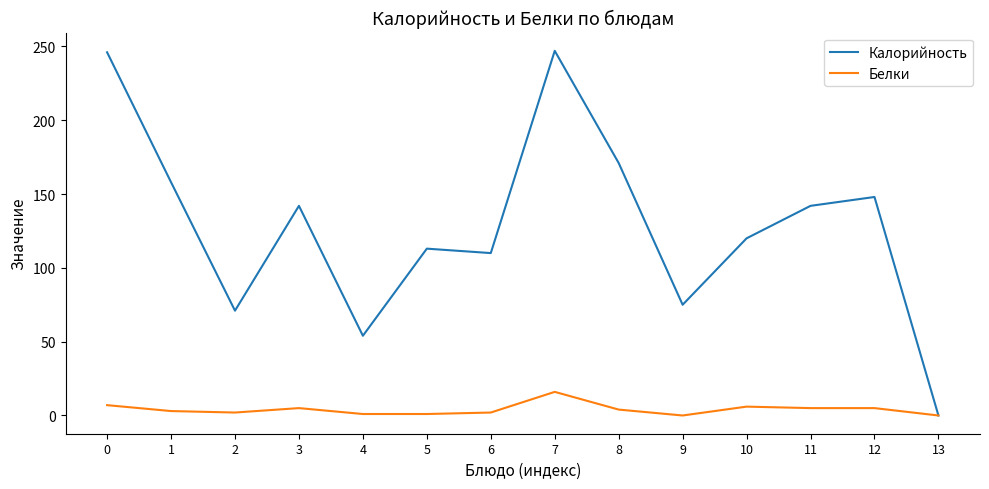

Is this an area chart (filled region under the line)?

No